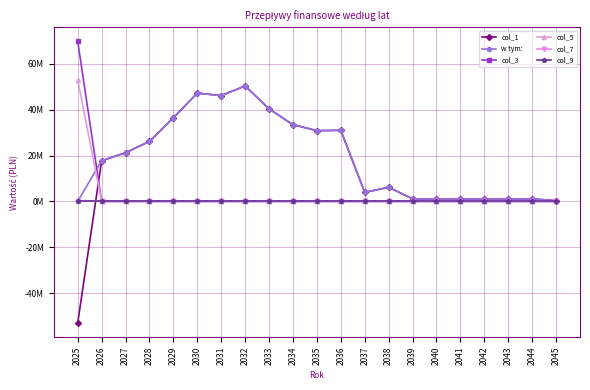

Does the chart have visible grid lines?

Yes